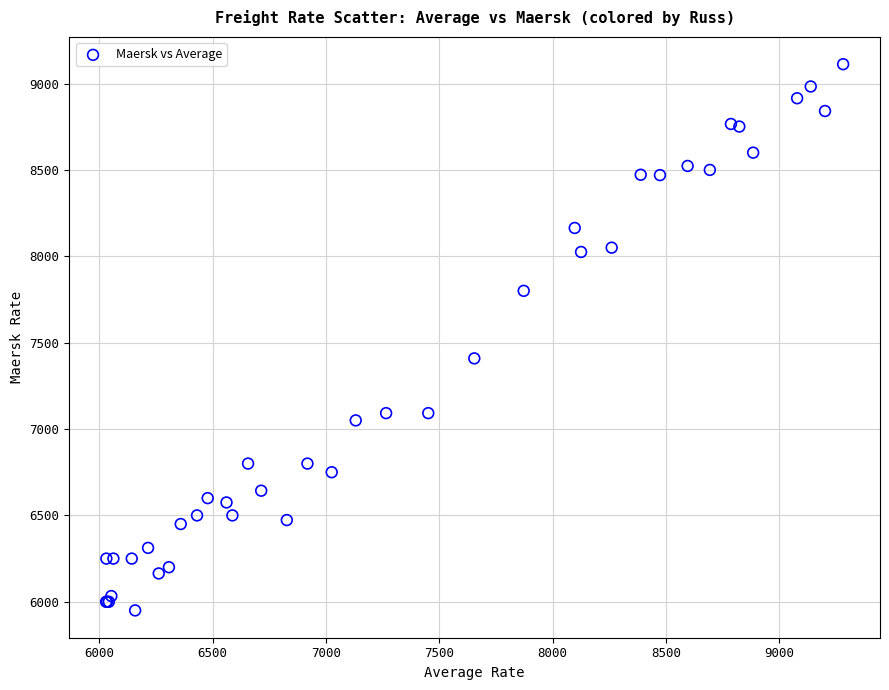

What Y value in the scatter plot is closest to 7531?

7409